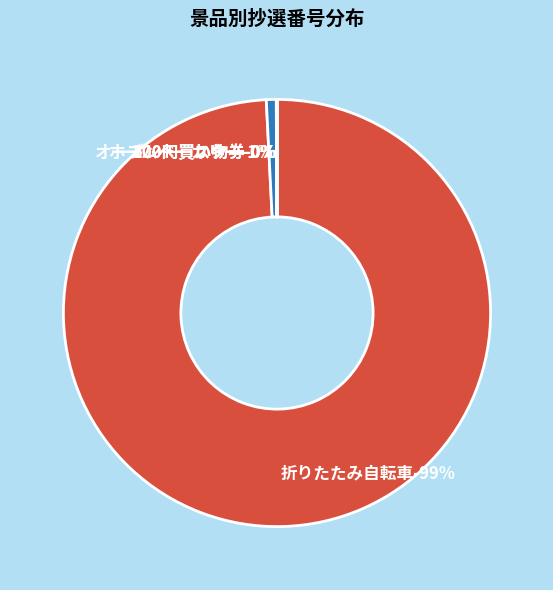

The 折りたたみ自転車 slice represents 89% of the pie. True or false?

False